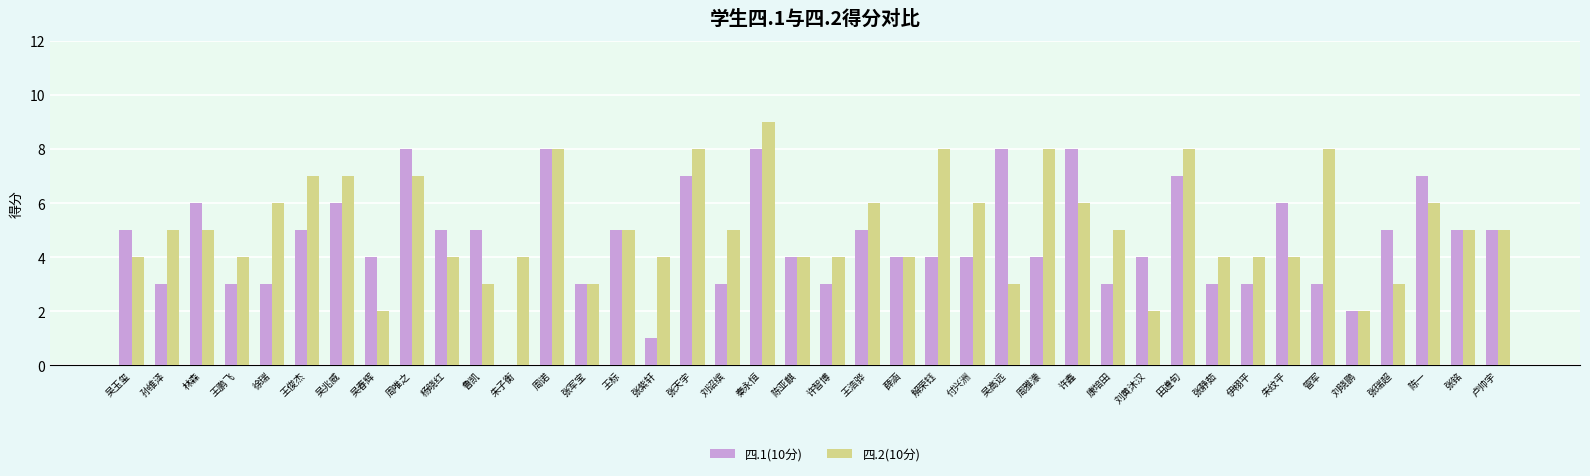

Which series has the largest total across all categories?

四.2(10分)